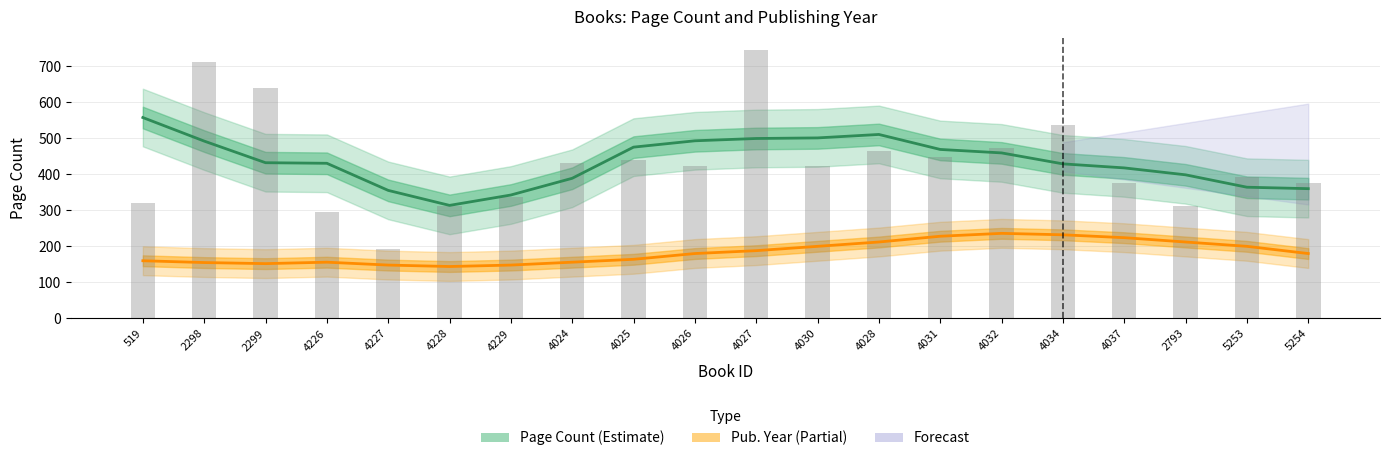

How many data points in Pub. Year scaled (Partial) are less than 180?

9